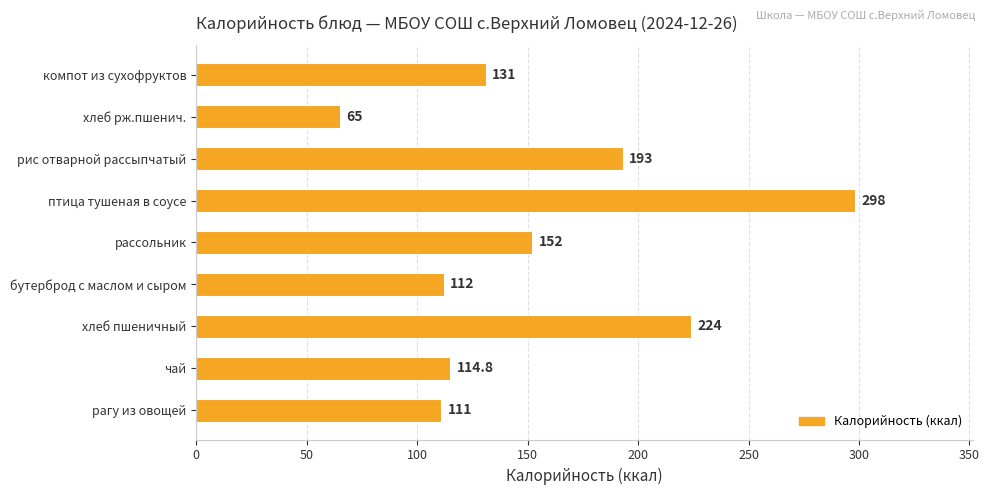

How many data points does each series have?

9